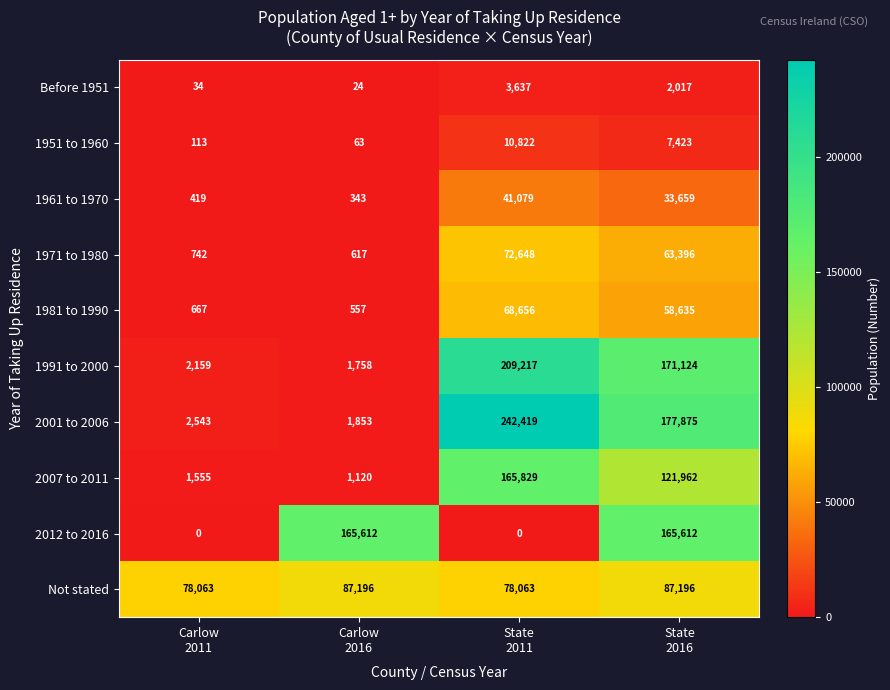

What is the difference between the maximum and minimum values in the Before 1951 series?

3613